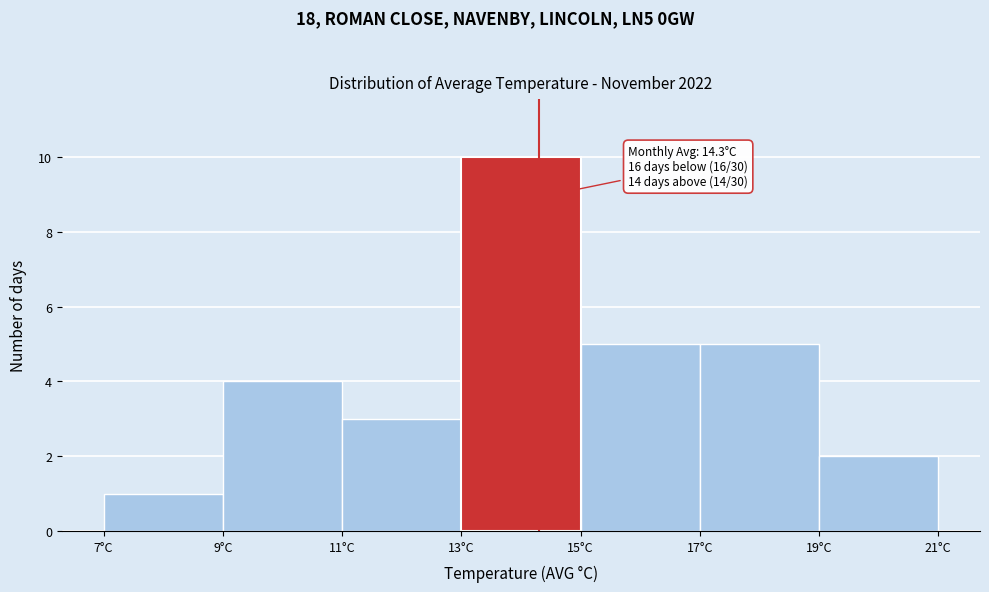

Over which range of the x-axis is the bar tallest?

13 to 15